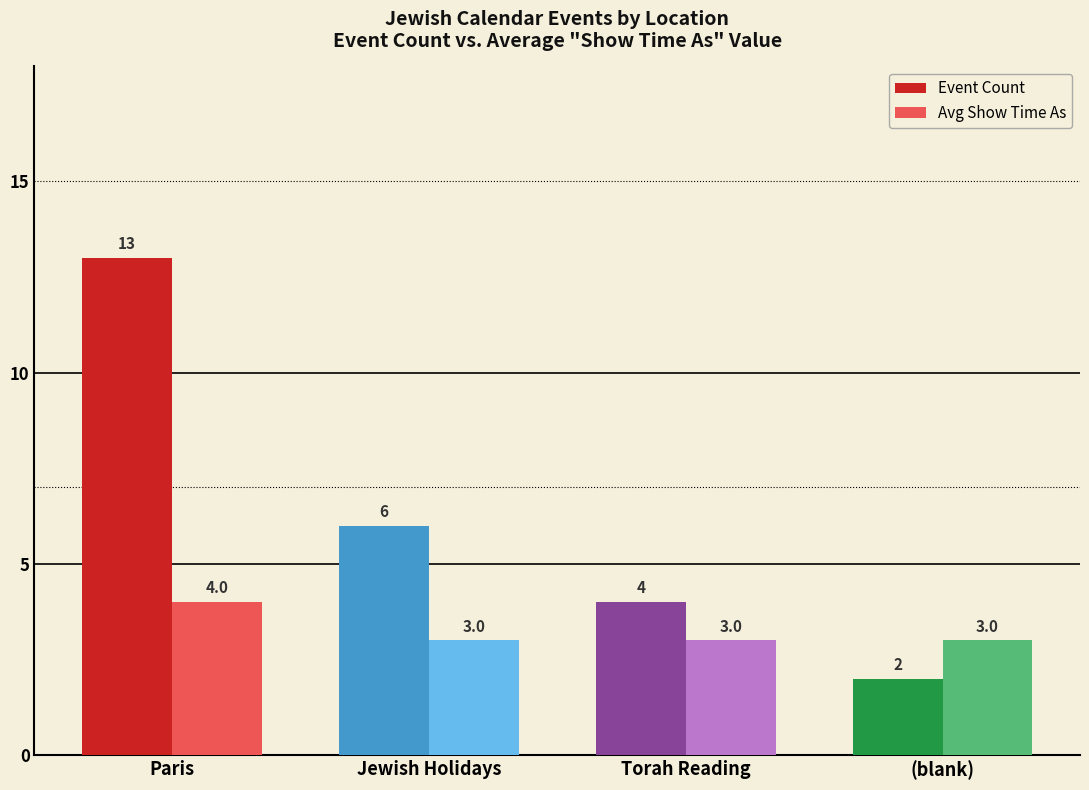

What is the sum of all Event Count values?

25